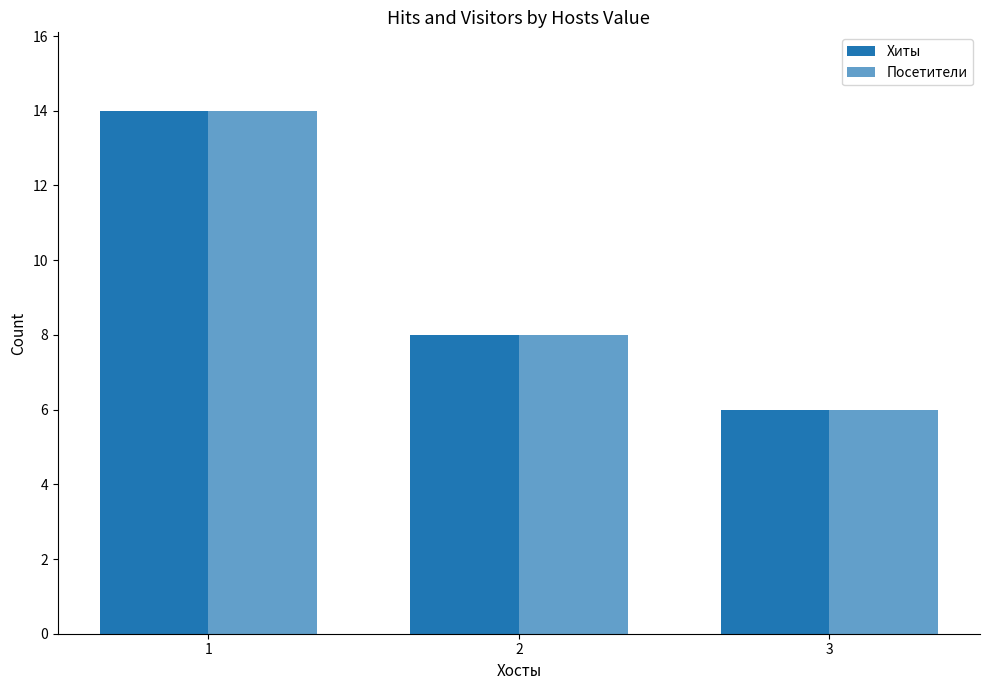

Reading left to right, list all the values displayed in this chart.

Хиты: 14	8	6
Посетители: 14	8	6